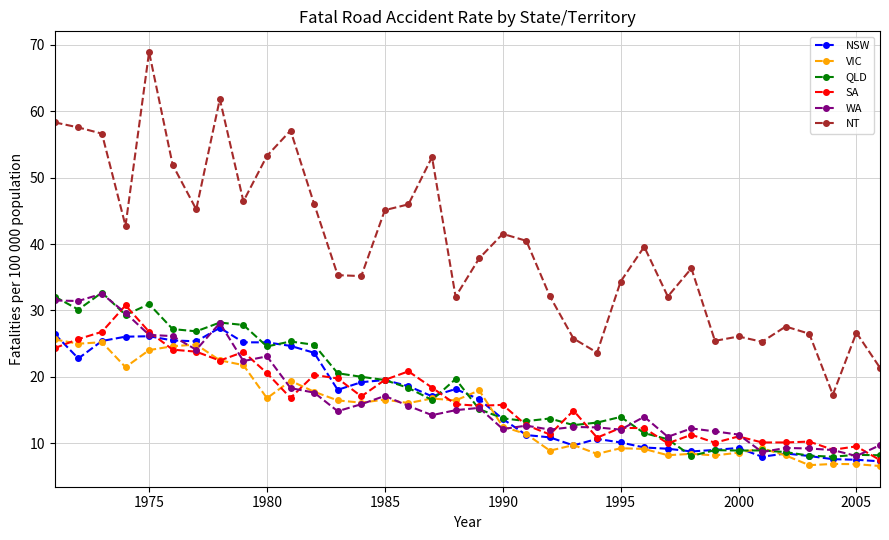

How many categories are shown in the chart?

36